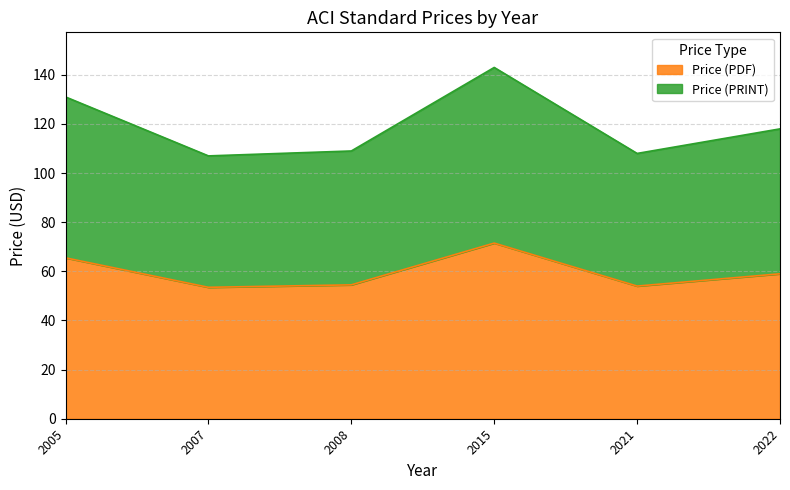

What is the sum of all Price (PDF) values?

358.0